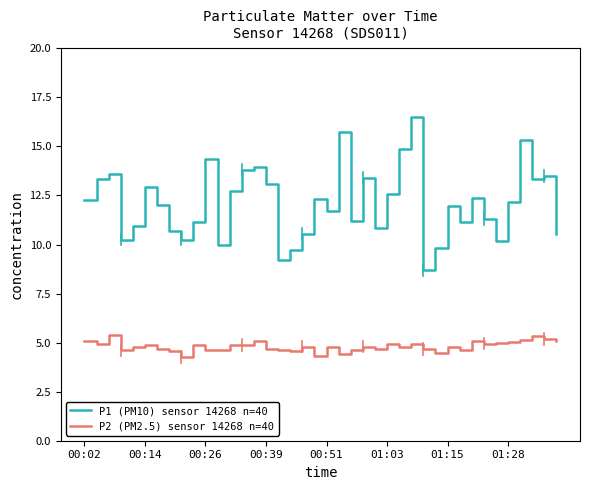

True or false: P1 (PM10) sensor 14268 n=40 and P2 (PM2.5) sensor 14268 n=40 intersect in this chart.

False